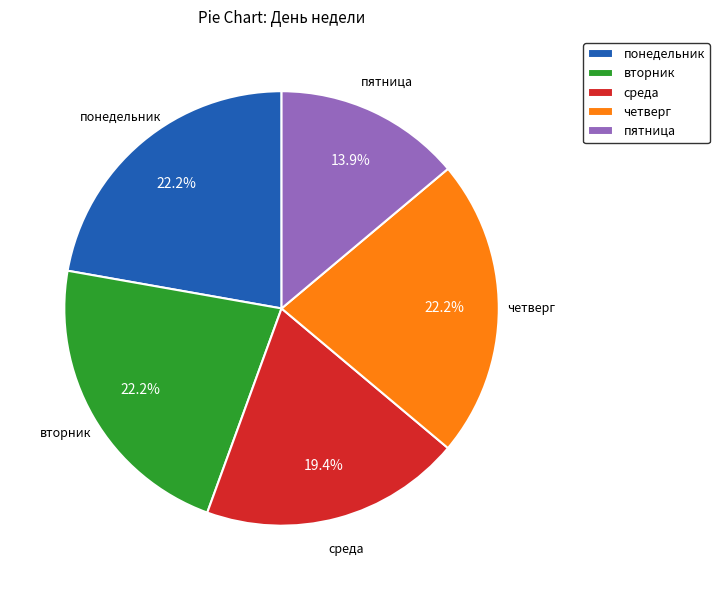

Approximately how many times larger is the value at вторник compared to понедельник?

1.0